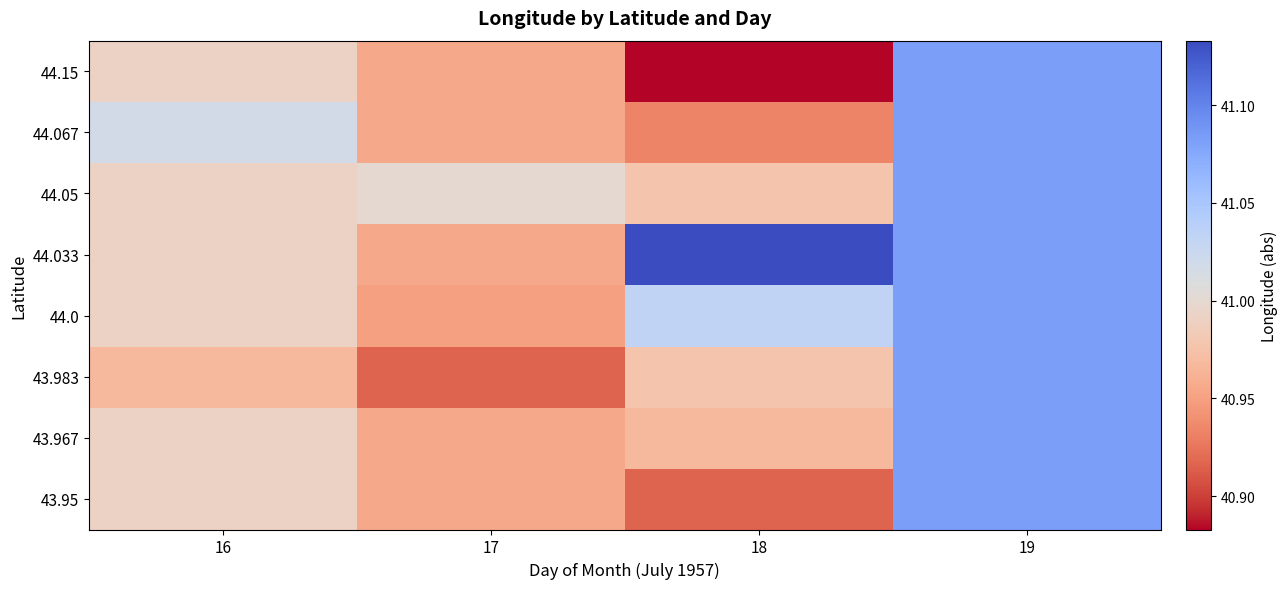

What is the smallest value displayed?

40.9